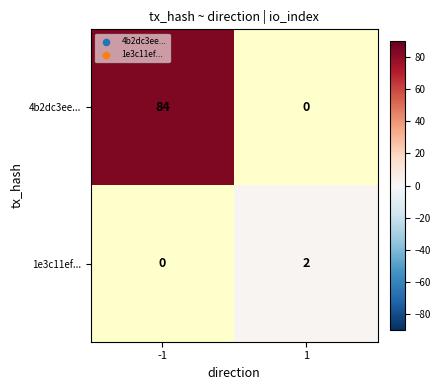

At how many categories does at least one series exceed 74?

1